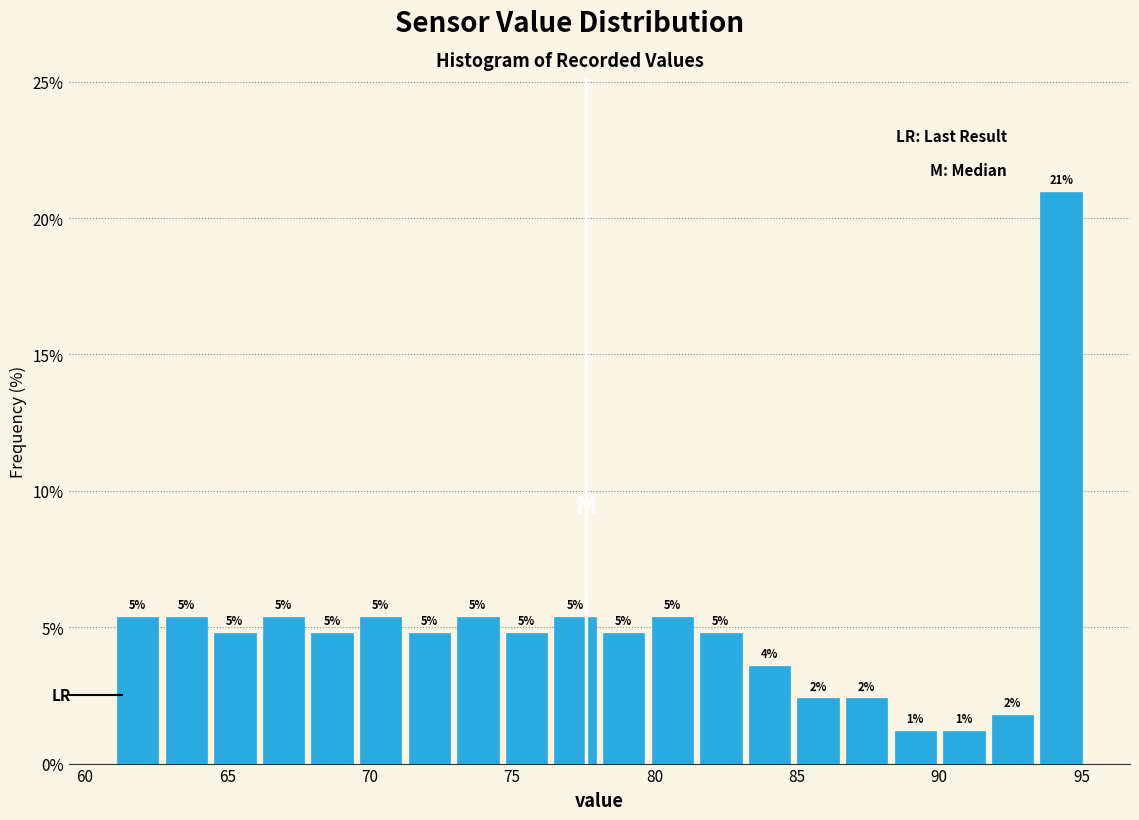

Around what value on the x-axis is the tallest bar? Give the approximate position of its centre, as read against the axis.

94.5